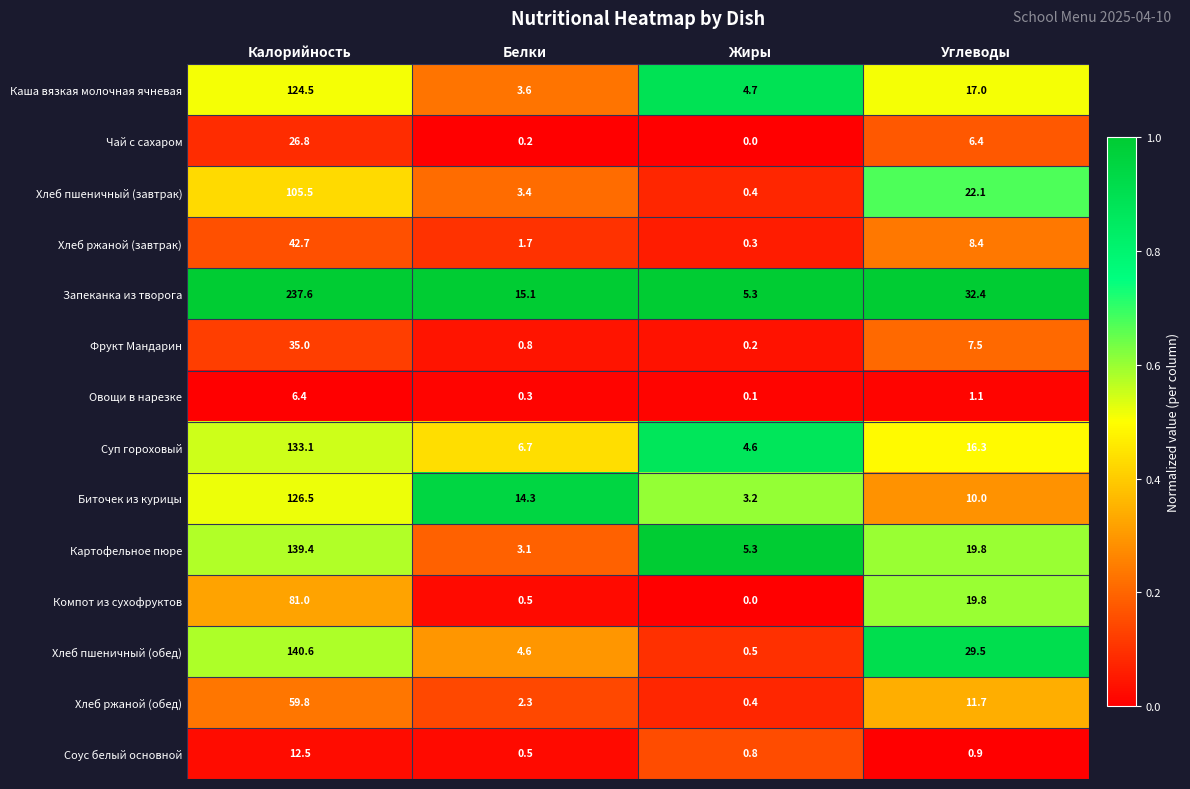

Where is Хлеб пшеничный (обед) nearest to the value 70?

Углеводы